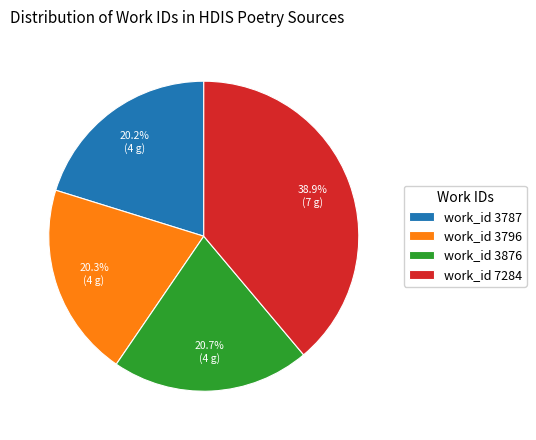

What percentage do work_id 3787 and work_id 3876 together represent?

40.9%